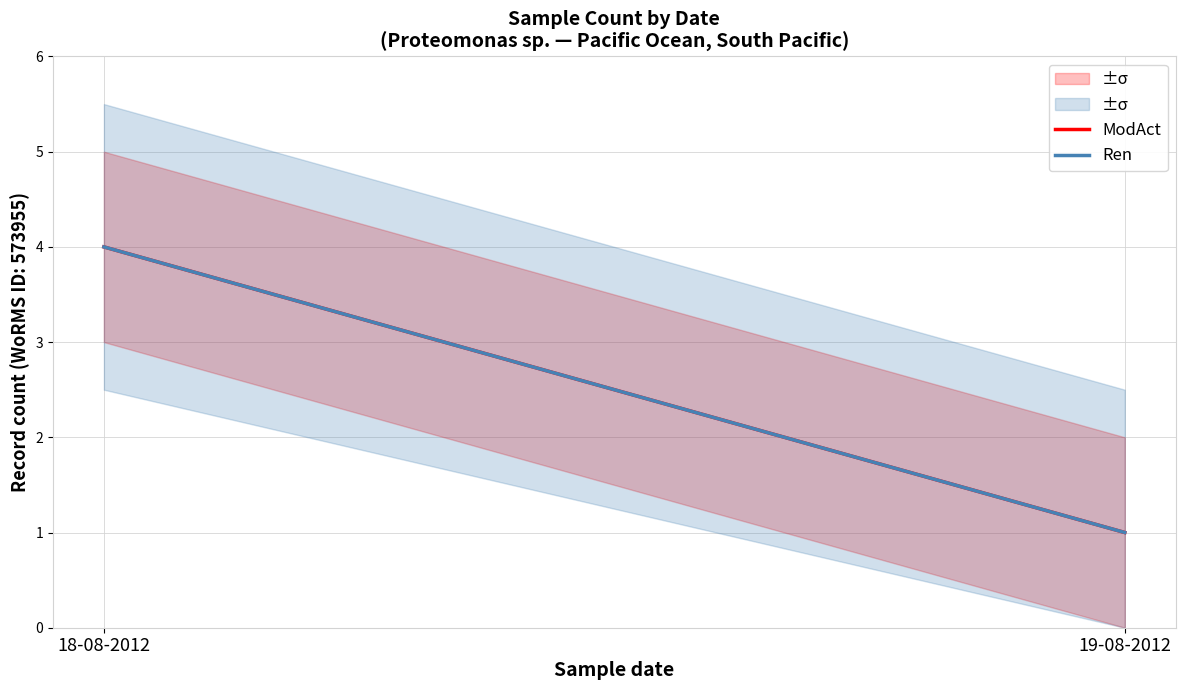

What is the sum of the Ren values at 18-08-2012 and 19-08-2012?

5